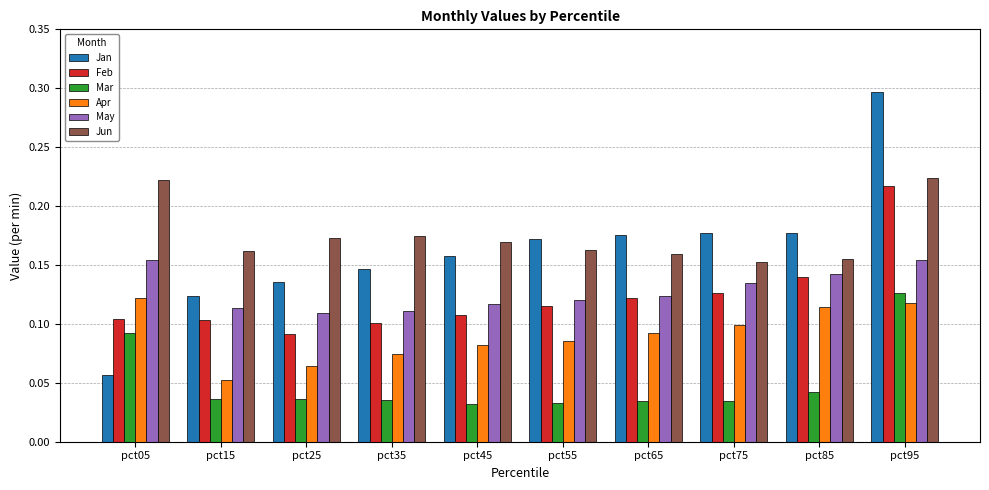

At which category does the chart reach its peak across all series?

pct95